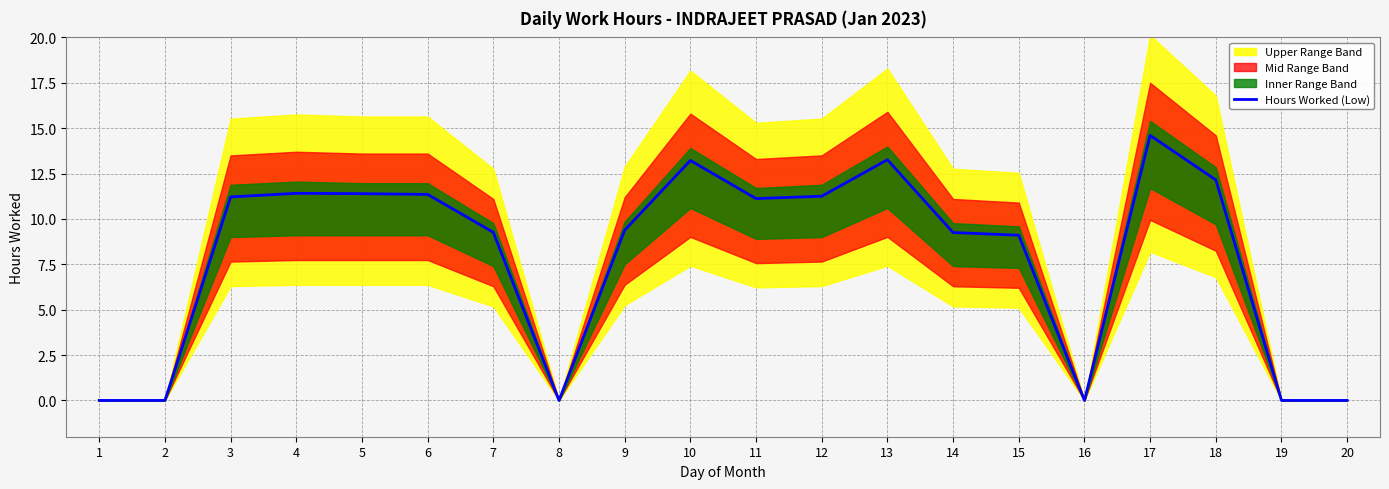

The chart shows a value of 7.8 at 12. True or false?

False